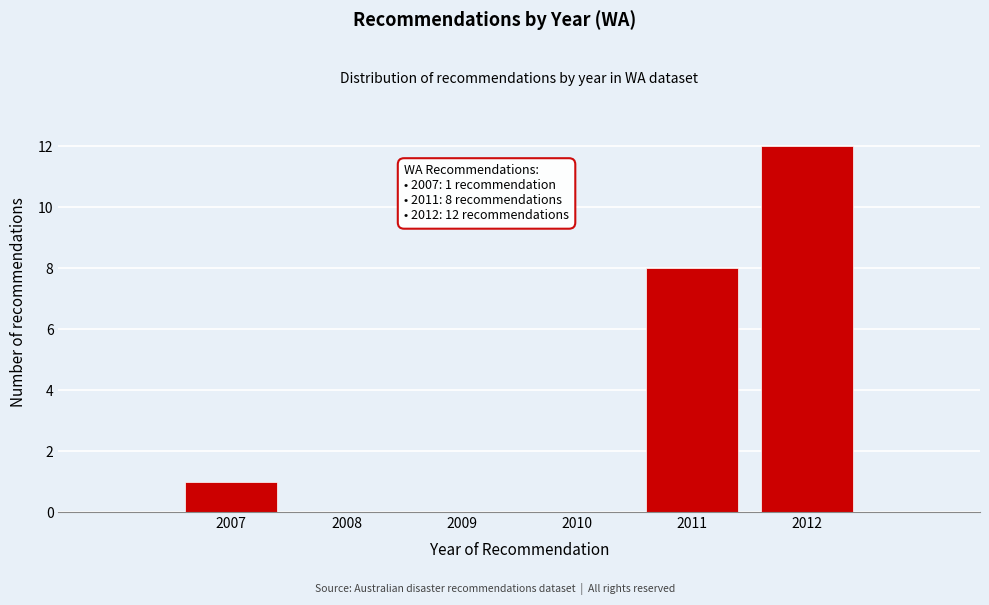

Reading left to right, extract all data points from this chart.

2007=1	2008=0	2009=0	2010=0	2011=8	2012=12